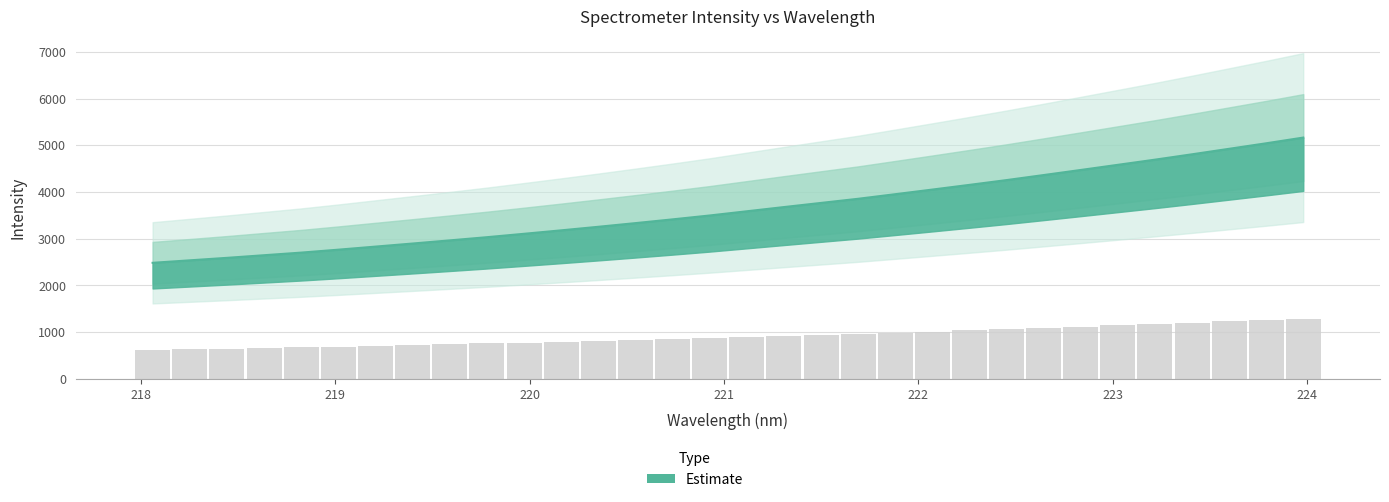

Rank the categories by value from highest to lowest.

223.9802, 223.7895, 223.5987, 223.408, 223.2172, 223.0264, 222.8355, 222.6447, 222.4538, 222.263, 222.0721, 221.8812, 221.6902, 221.4993, 221.3083, 221.1174, 220.9264, 220.7354, 220.5444, 220.3533, 220.1623, 219.9712, 219.7801, 219.589, 219.3979, 219.2067, 219.0156, 218.8244, 218.6332, 218.442, 218.2508, 218.0596